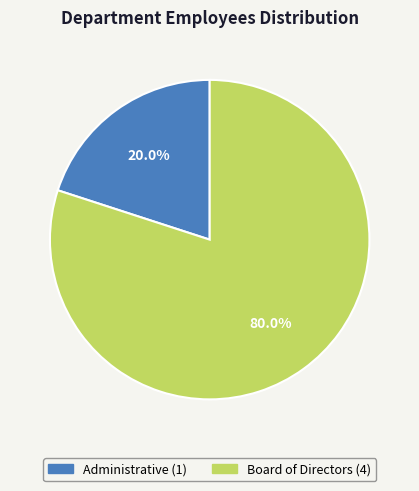

Which category accounts for the majority?

Board of Directors